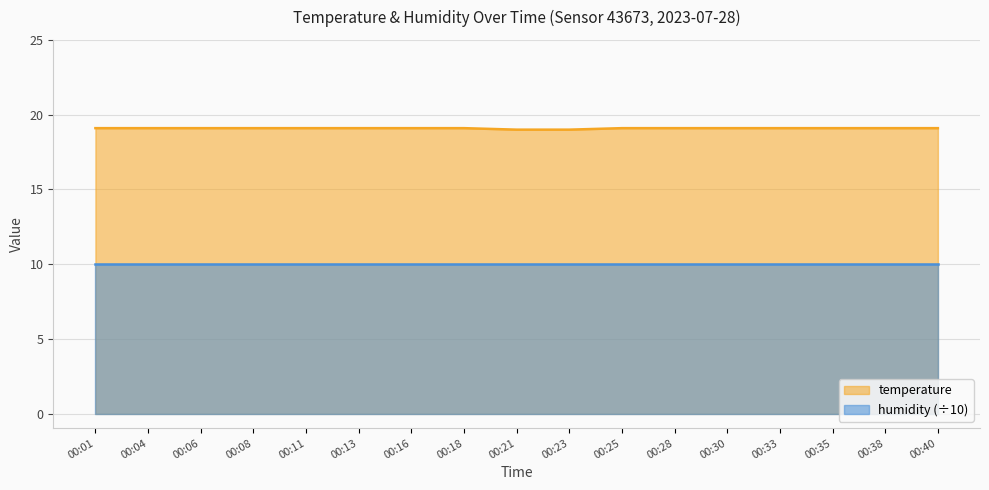

Reading left to right, what are all the values shown in this chart?

19.1	19.1	19.1	19.1	19.1	19.1	19.1	19.1	19.0	19.0	19.1	19.1	19.1	19.1	19.1	19.1	19.1